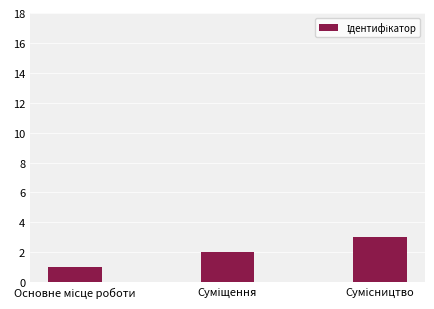

What is the greatest value displayed?

3